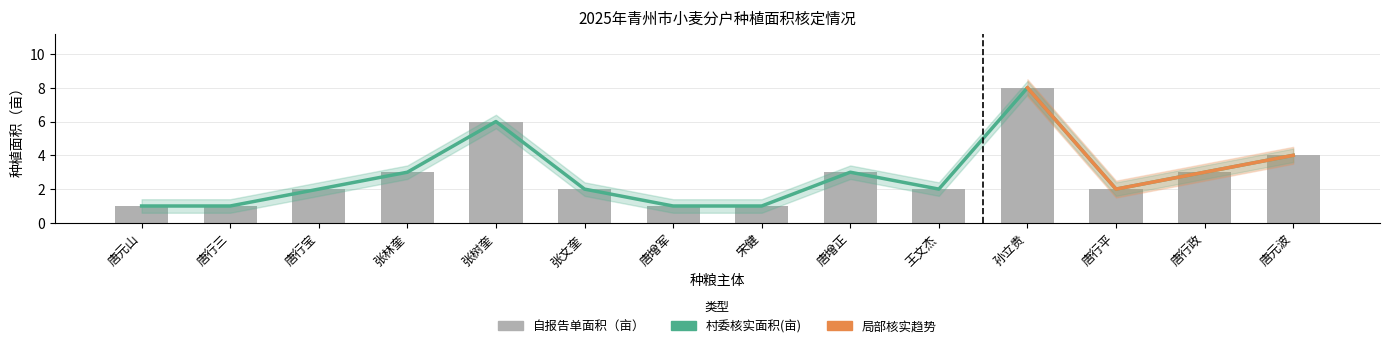

At which label is 村委核实面积(亩) closest to 4?

唐元波